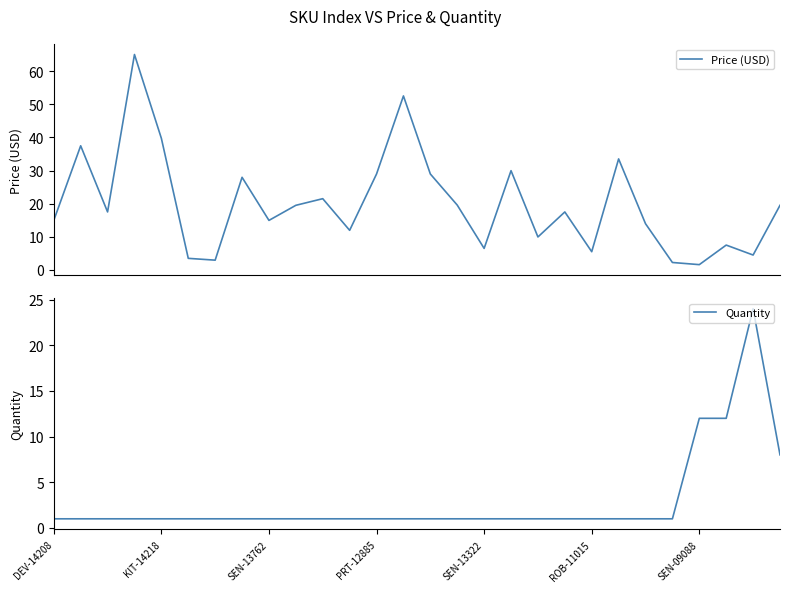

What is the lowest value of the Price (USD) series?

1.6